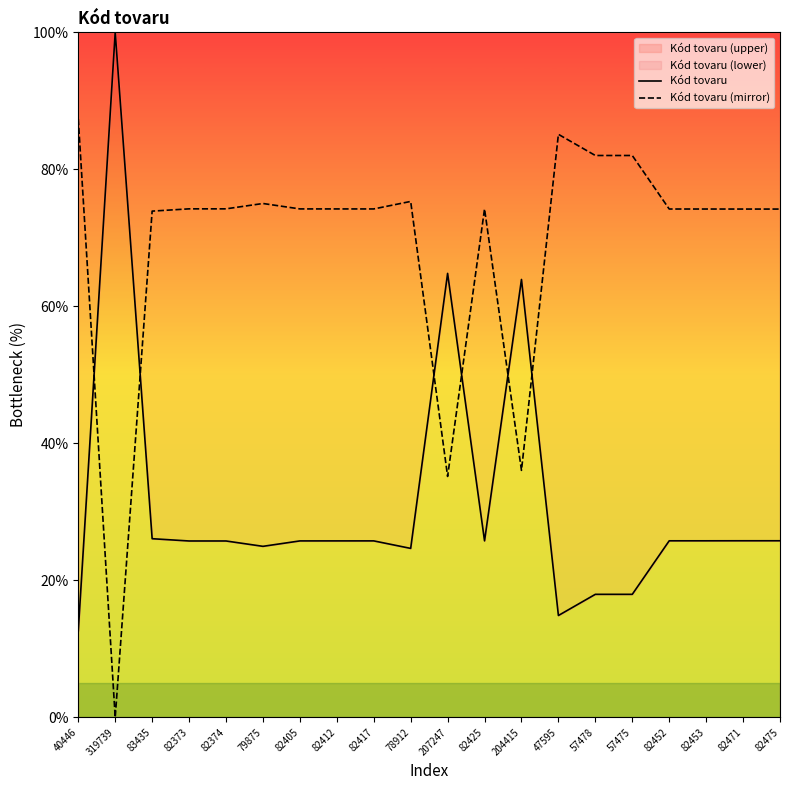

Which category has the lowest value across all series?

319739